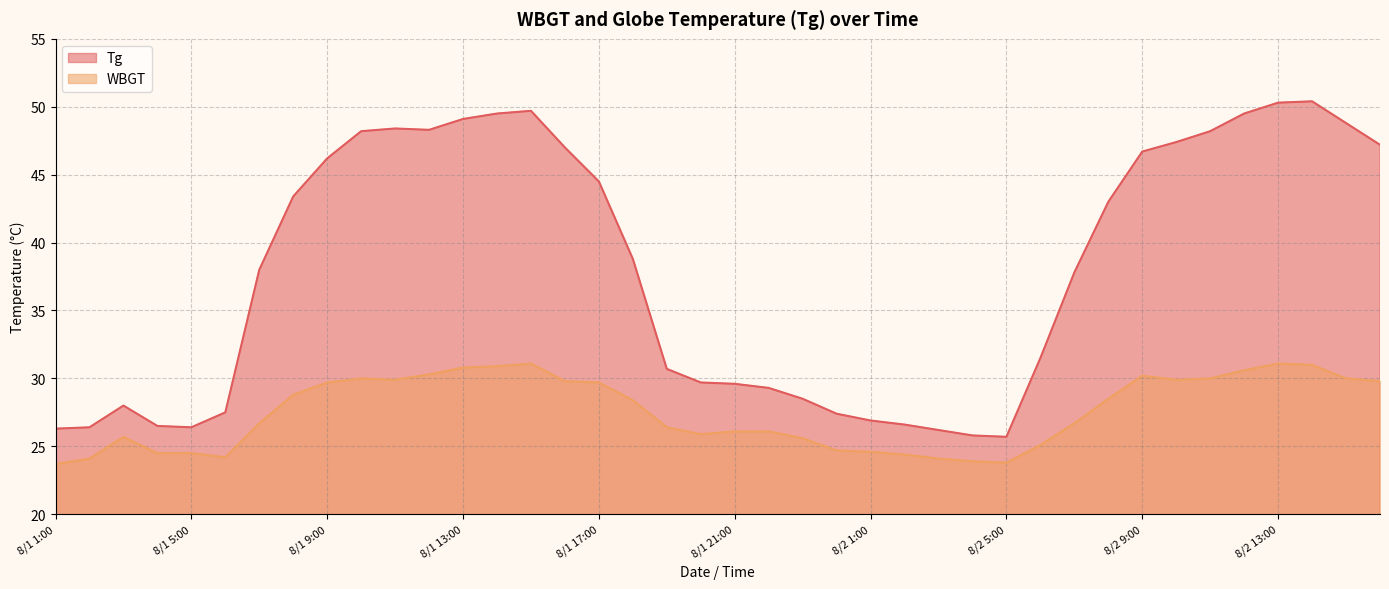

Rank the series by their maximum value, from highest to lowest.

Tg, WBGT